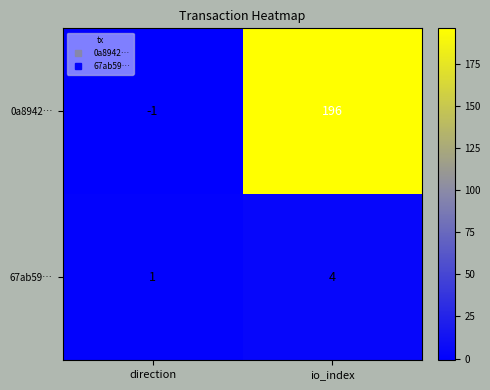

True or false: 67ab59… has a value of 1 at direction.

True